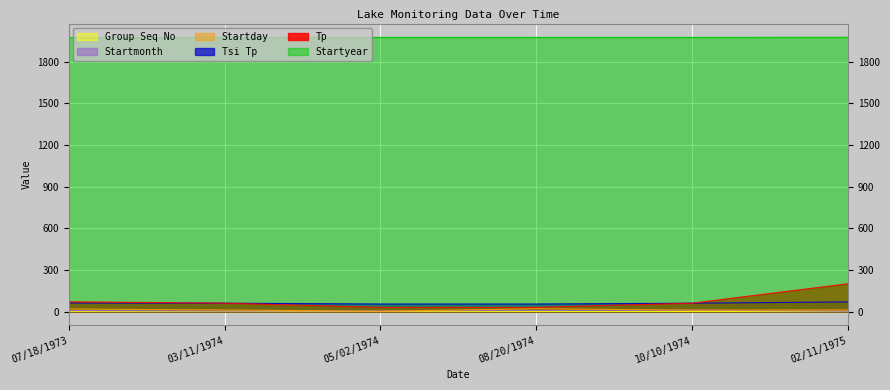

What is the label of the 6th point from the right?

07/18/1973